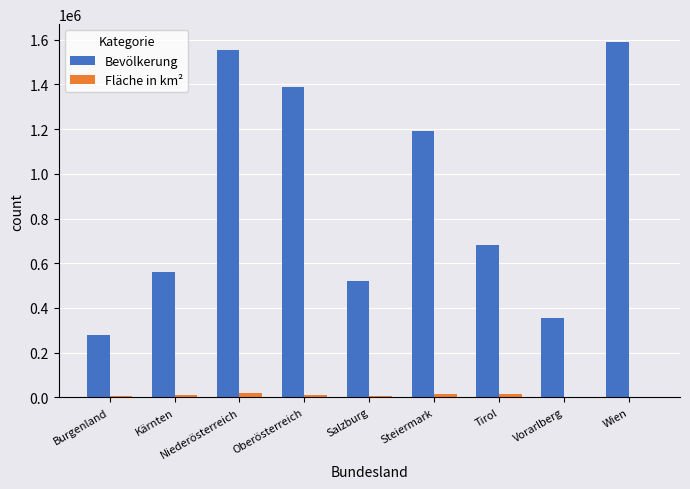

True or false: Bevölkerung has a value of 2095895 at Wien.

False